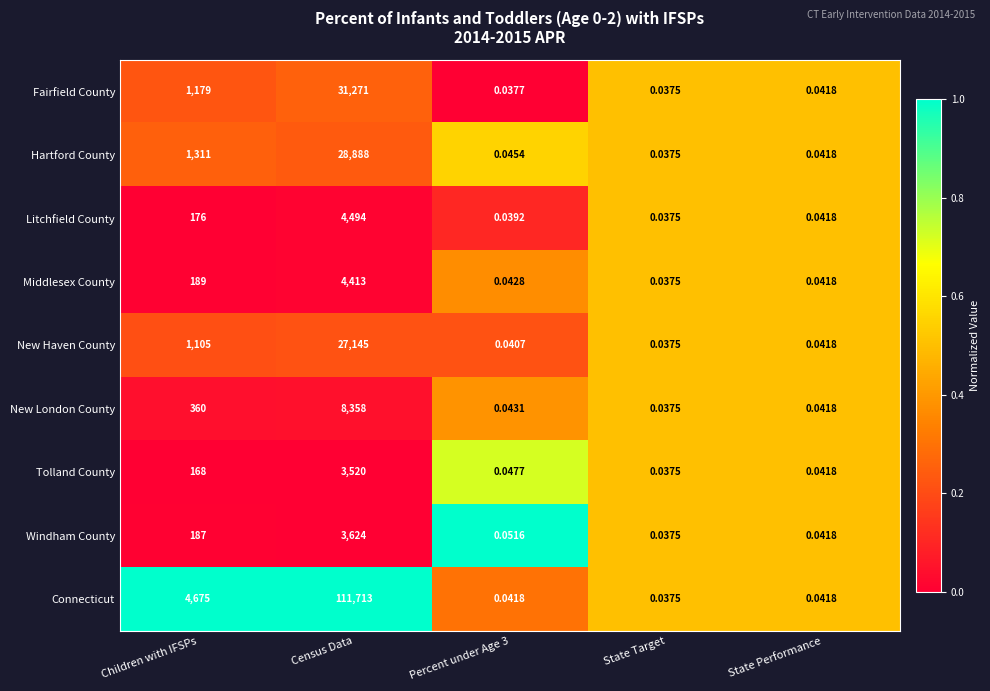

Between Children with IFSPs and Percent under Age 3, which series saw the biggest shift?

Connecticut